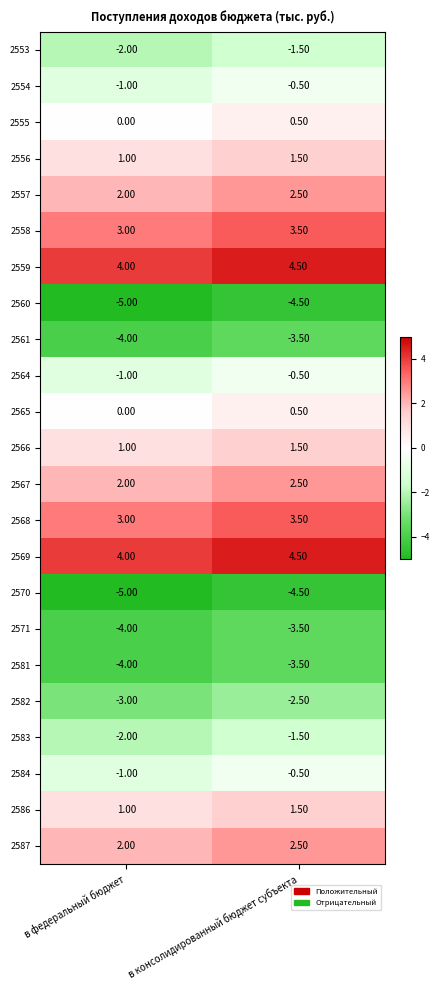

Which category has the lowest value across all series?

в федеральный бюджет